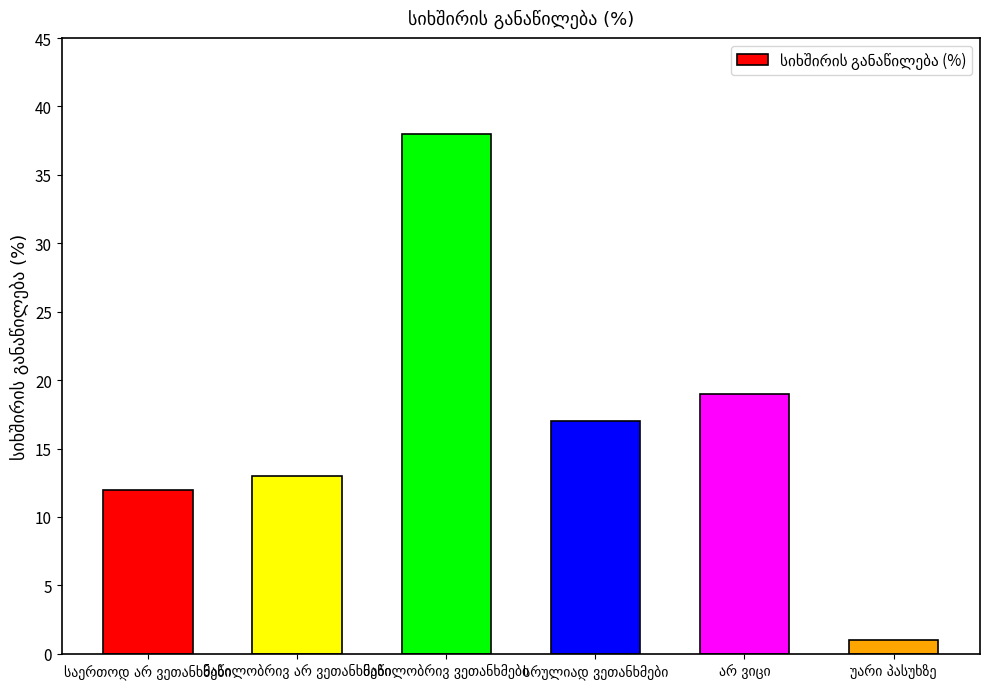

What is the average value?

17